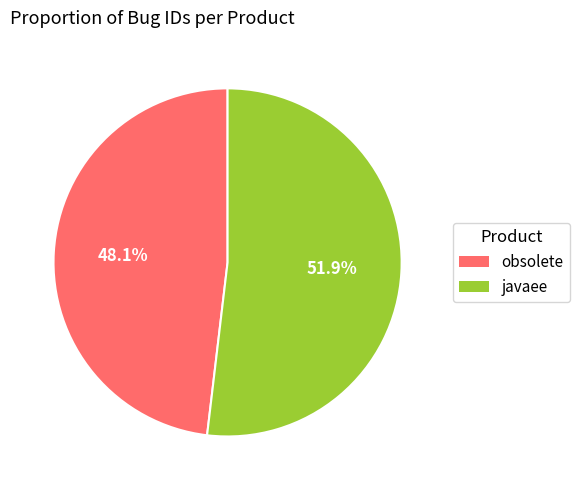

How many segments does this pie chart have?

2